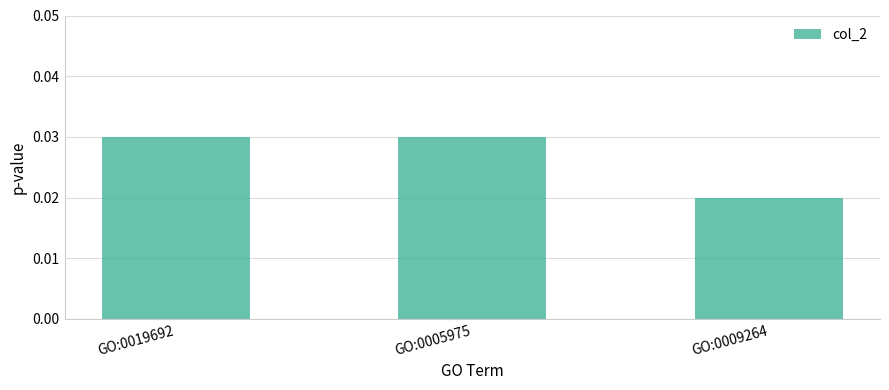

What is the label of the 1st bar from the right?

GO:0009264